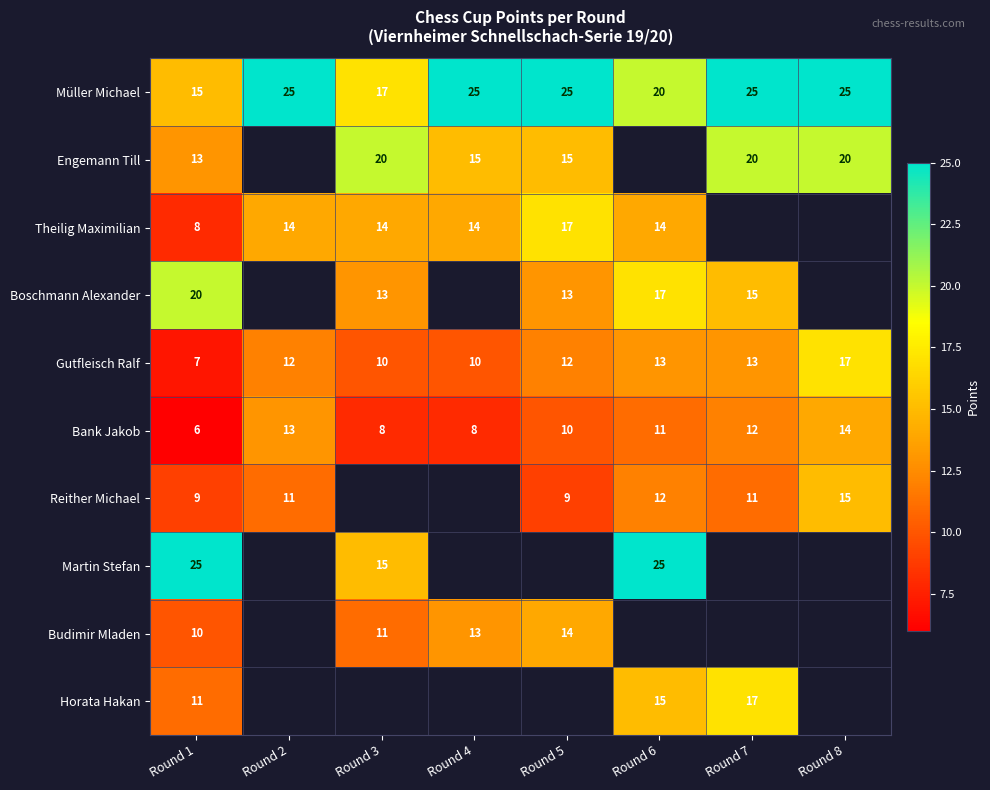

Count the Gutfleisch Ralf values in the range 10 to 13.

6